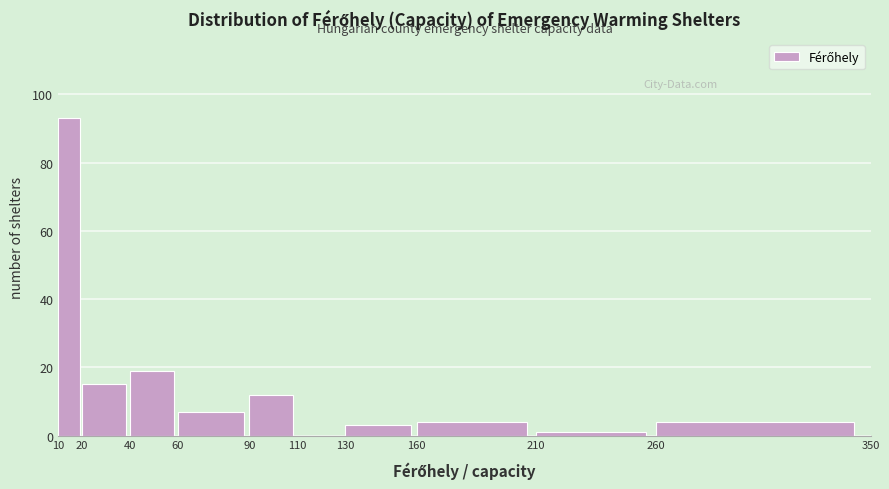

Reading left to right, transcribe this chart: for each bar, give the range it covers on the x-axis and its height. The values are not printed on the chart, so give them approximately, as read against the axis.

10 to 20: 94
20 to 40: 16
40 to 60: 20
60 to 90: 8
90 to 110: 12
110 to 130: 0
130 to 160: 4
160 to 210: 4
210 to 260: under 2
260 to 350: 4